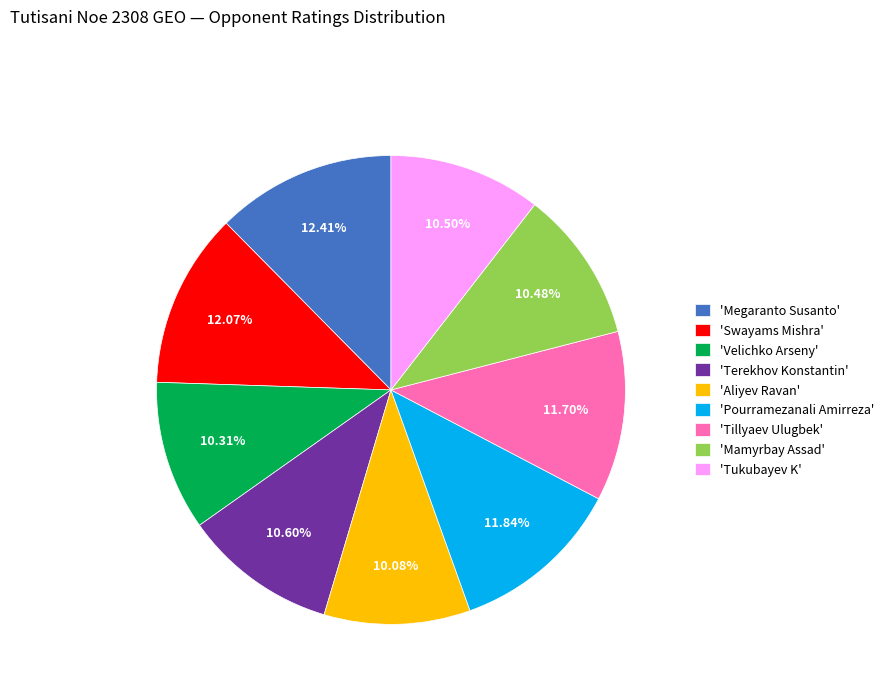

Combined, do 'Tillyaev Ulugbek' and 'Velichko Arseny' account for over 50%?

No